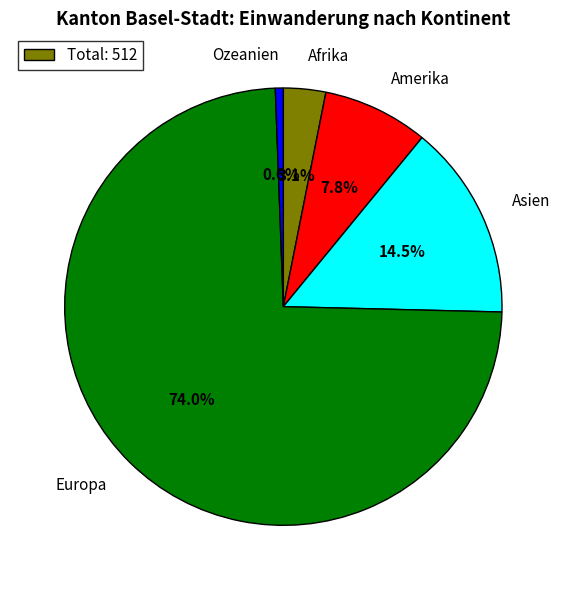

Which has a higher value, Europa or Afrika?

Europa